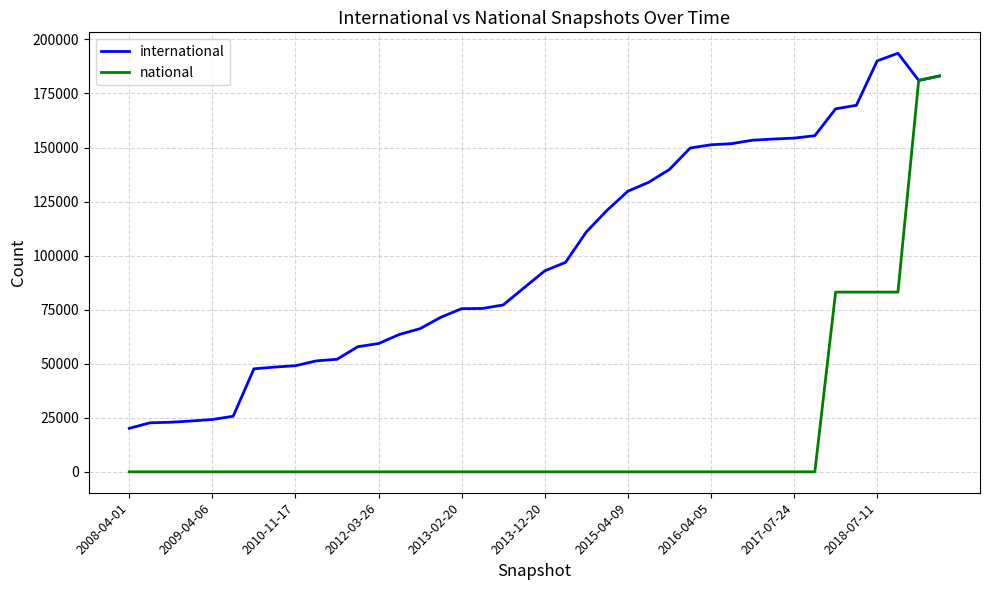

Which series has the largest total across all categories?

international